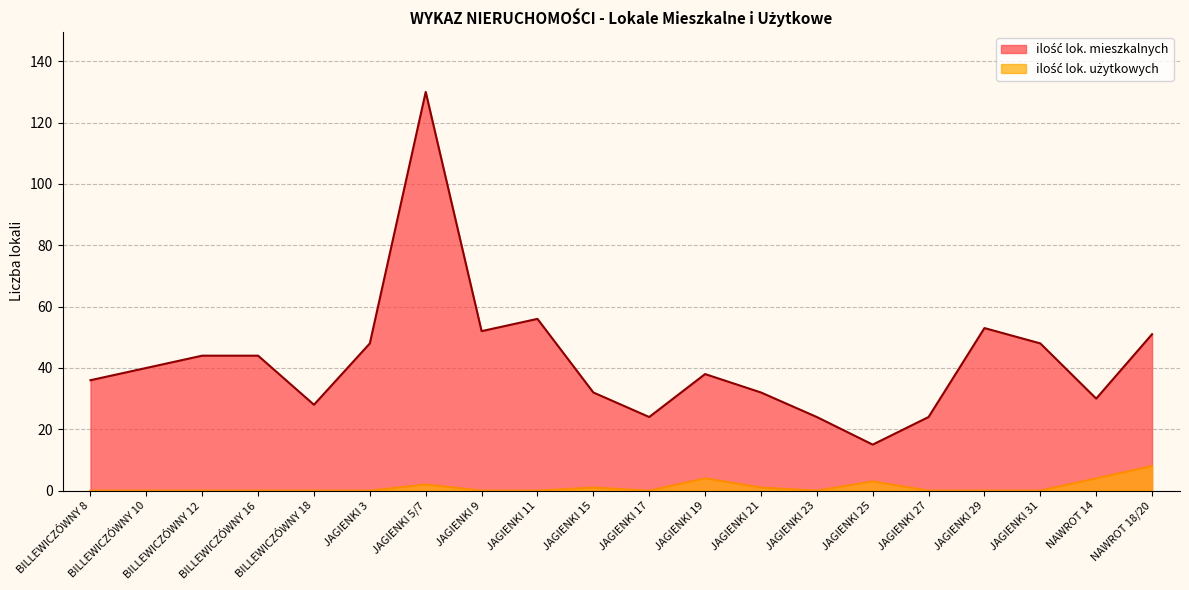

What is the difference between the highest and lowest values at JAGIENKI 31?

48